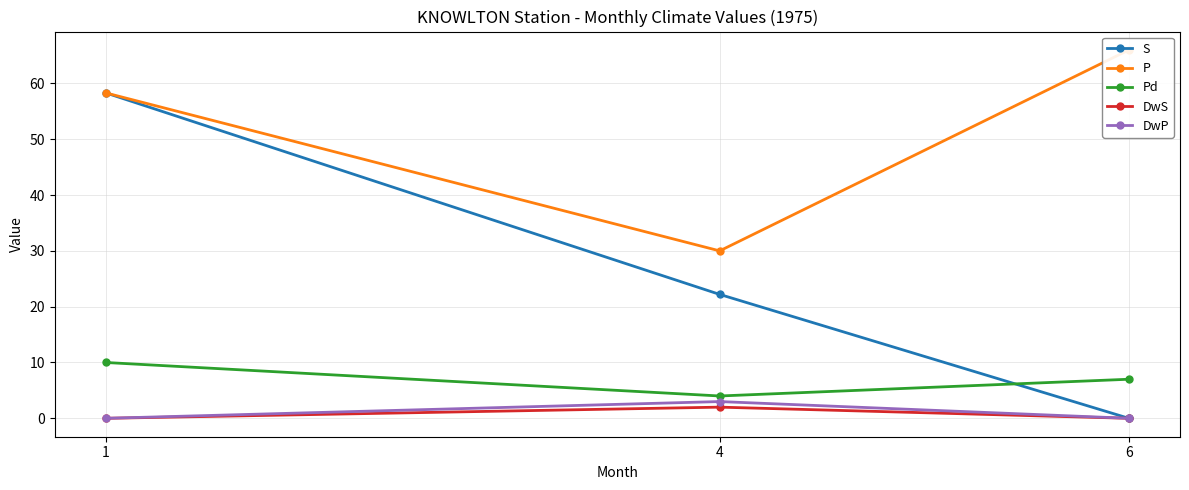

Reading left to right, list all the values displayed in this chart.

S: 58.3	22.2	0.0
P: 58.3	30.0	66.0
Pd: 10.0	4.0	7.0
DwS: 0.0	2.0	0.0
DwP: 0.0	3.0	0.0